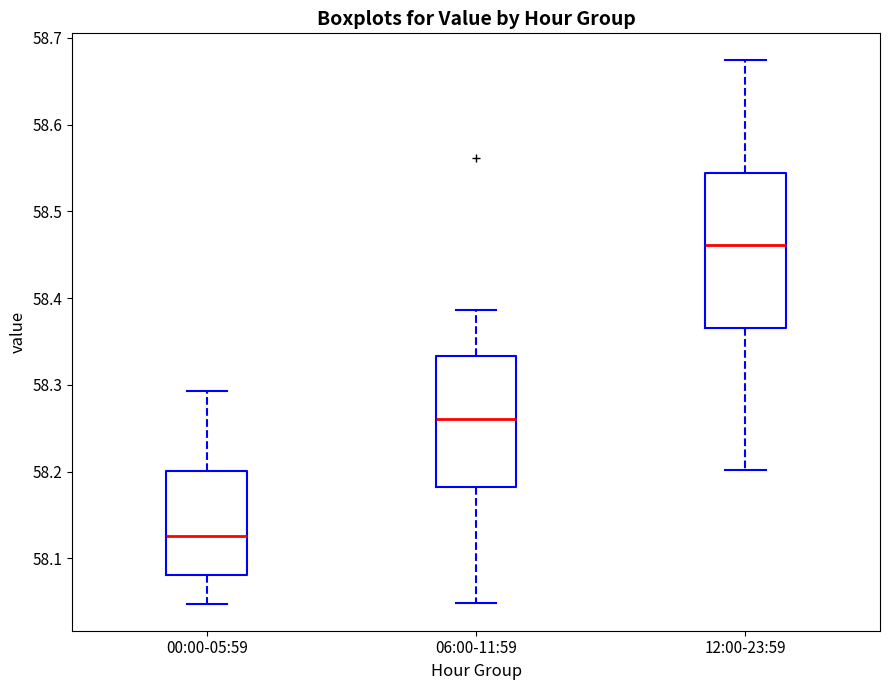

Where does the lower whisker of the box for 06:00-11:59 end on the y-axis? The values are not printed on the chart, so give them approximately, as read against the axis.

58.05